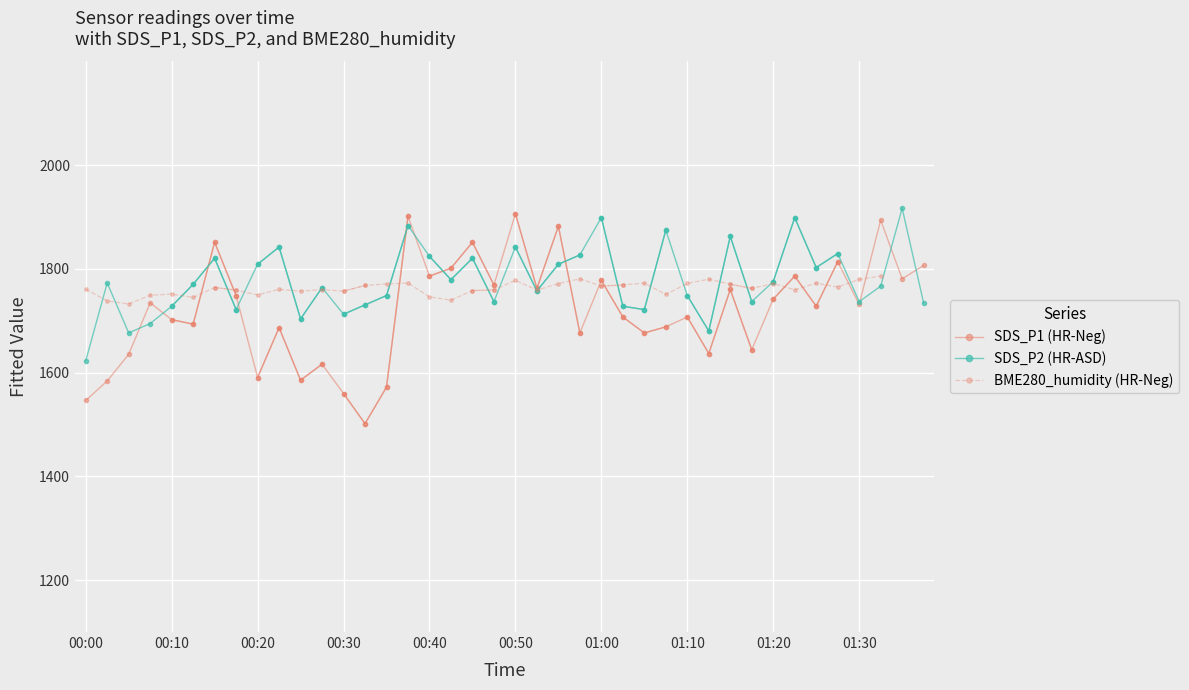

Is the value of BME280_humidity (HR-Neg) at 00:10 greater than the value of SDS_P2 (HR-ASD) at 00:50?

No